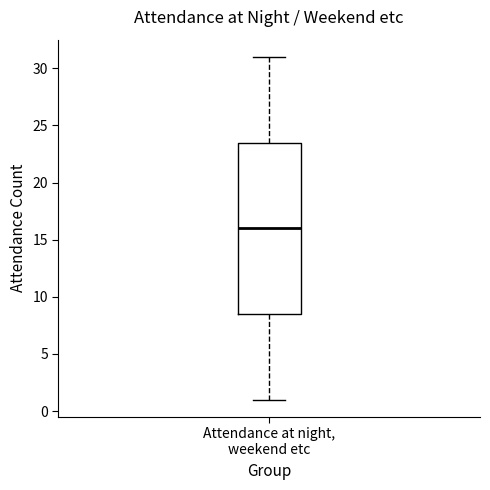

Where is the upper edge of the box for Attendance at night, weekend etc on the y-axis? The values are not printed on the chart, so give them approximately, as read against the axis.

23.5